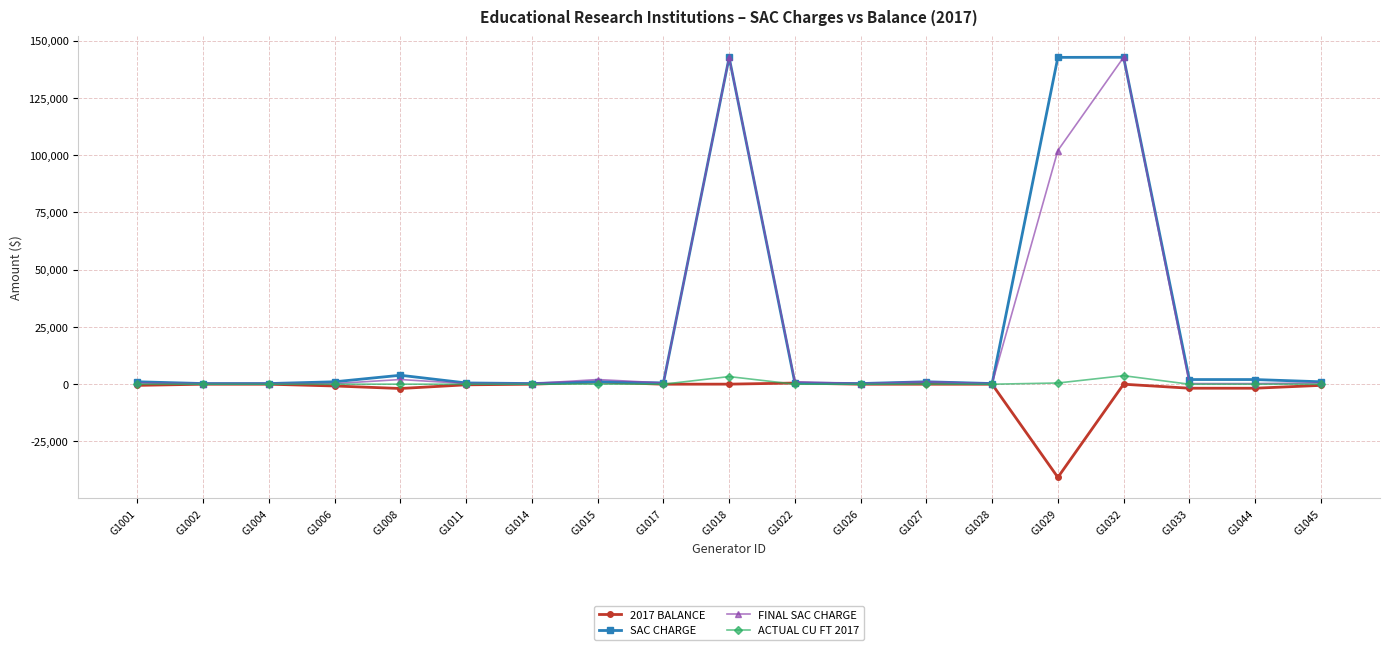

At how many categories does at least one series exceed 8795?

3